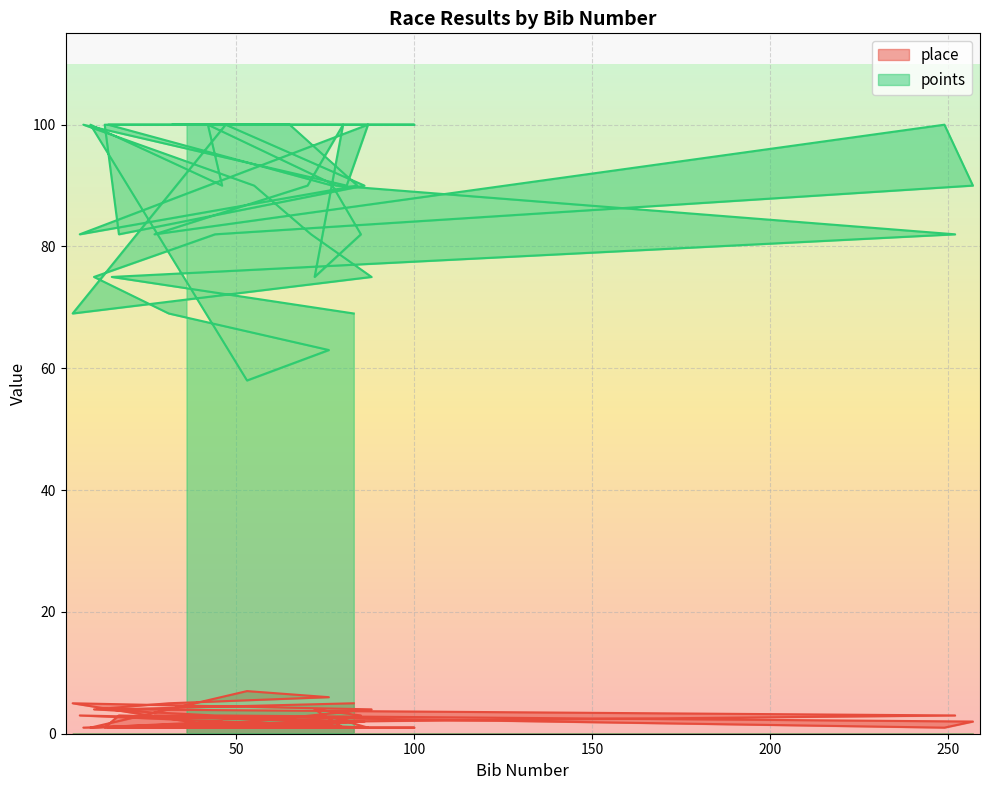

What is the lowest value of the points series?

58